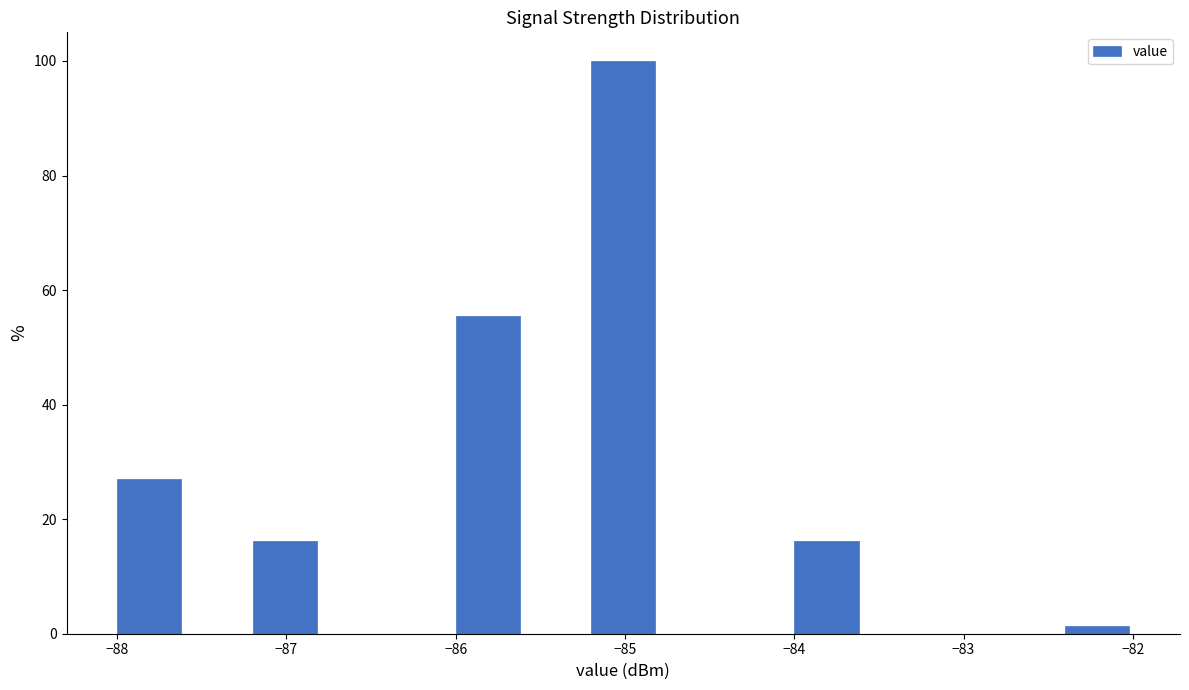

Over which range of the x-axis is the bar tallest?

-85.2 to -84.8